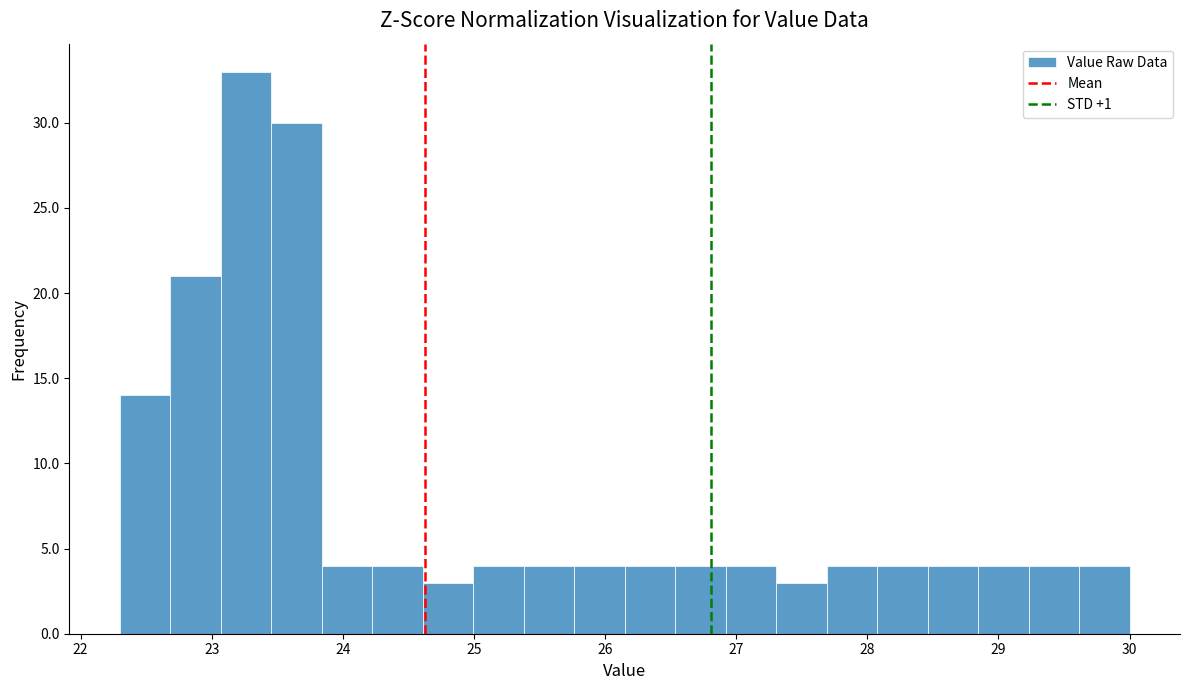

Read against the x-axis, roughly where is the centre of the tallest bar?

23.3